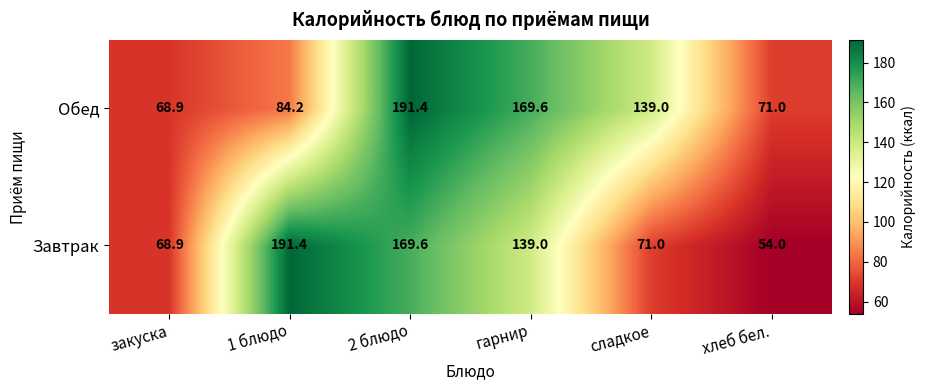

Which series has the largest total across all categories?

Обед